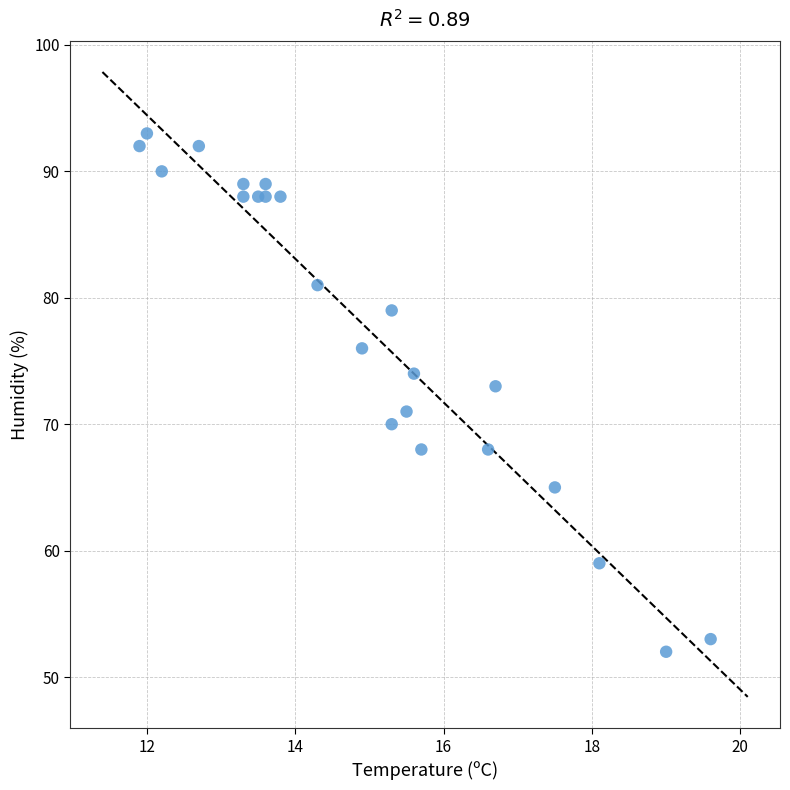

What is the range of Y values (max minus min)?

41